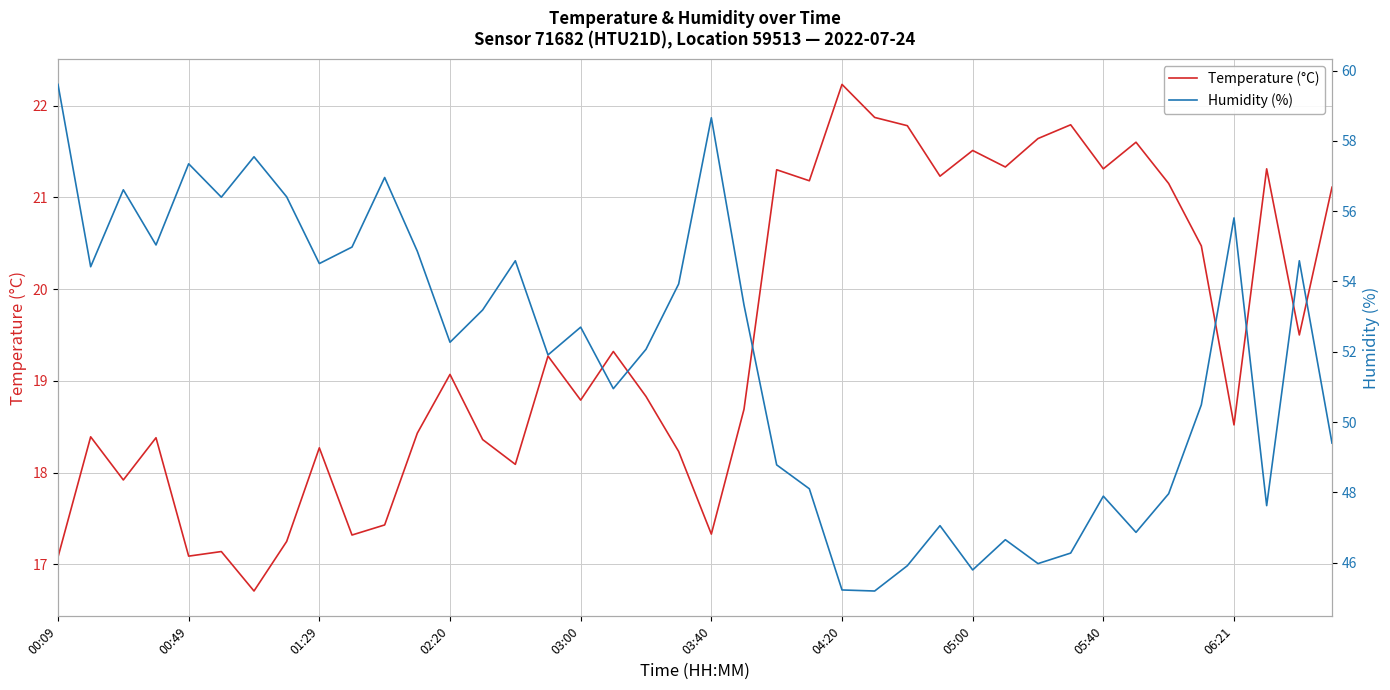

True or false: Temperature (°C) and Humidity (%) cross at least once.

False